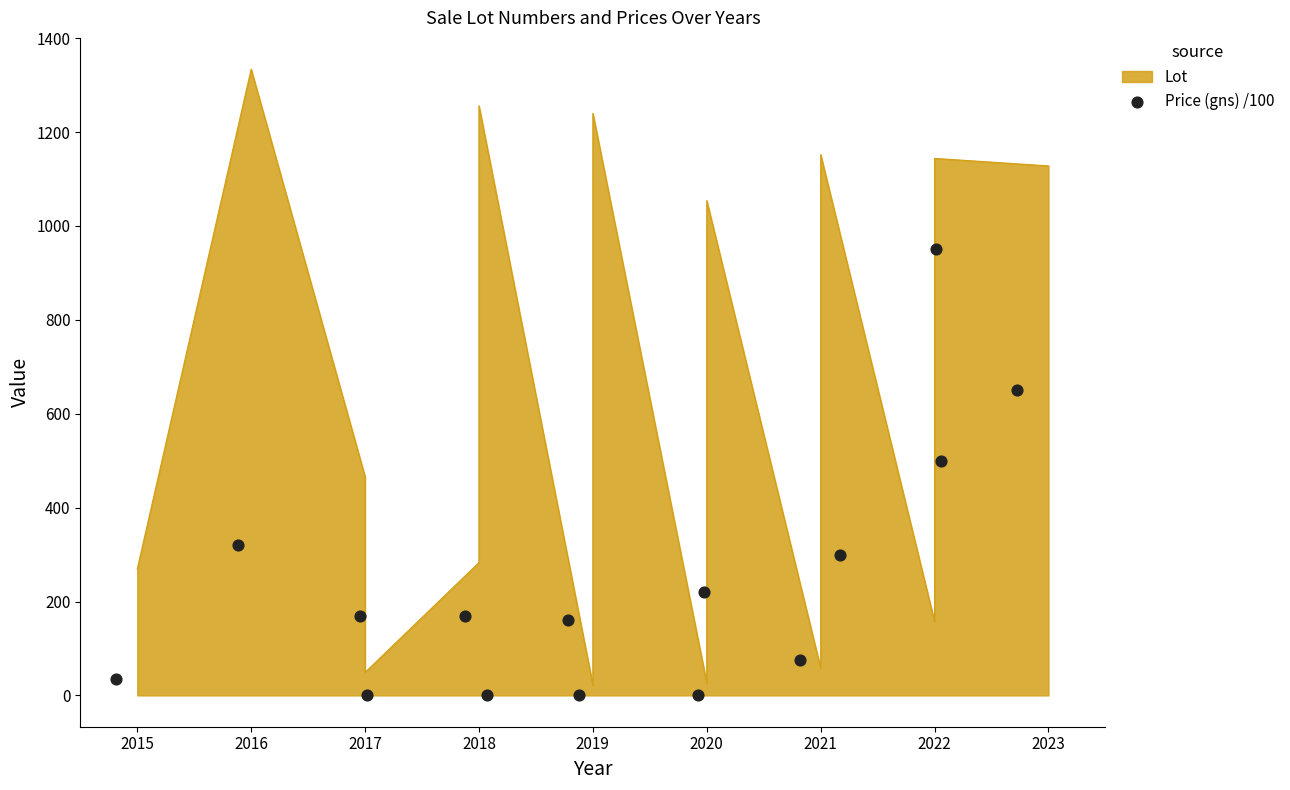

Which has a higher value, 2017 or 2022?

2017